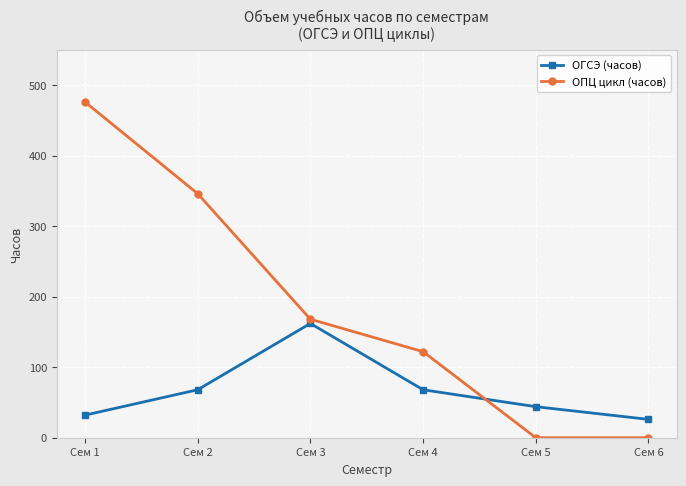

The value of ОГСЭ (часов) at Сем 3 is 109. True or false?

False